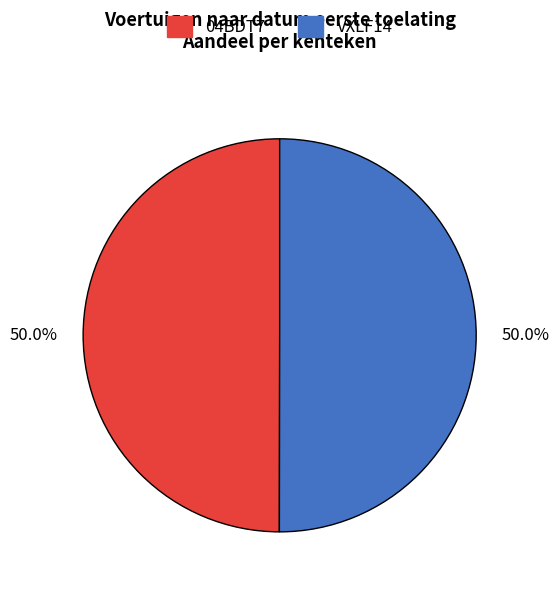

Approximately how many times larger is the value at VXLF14 compared to 04BDT7?

1.0